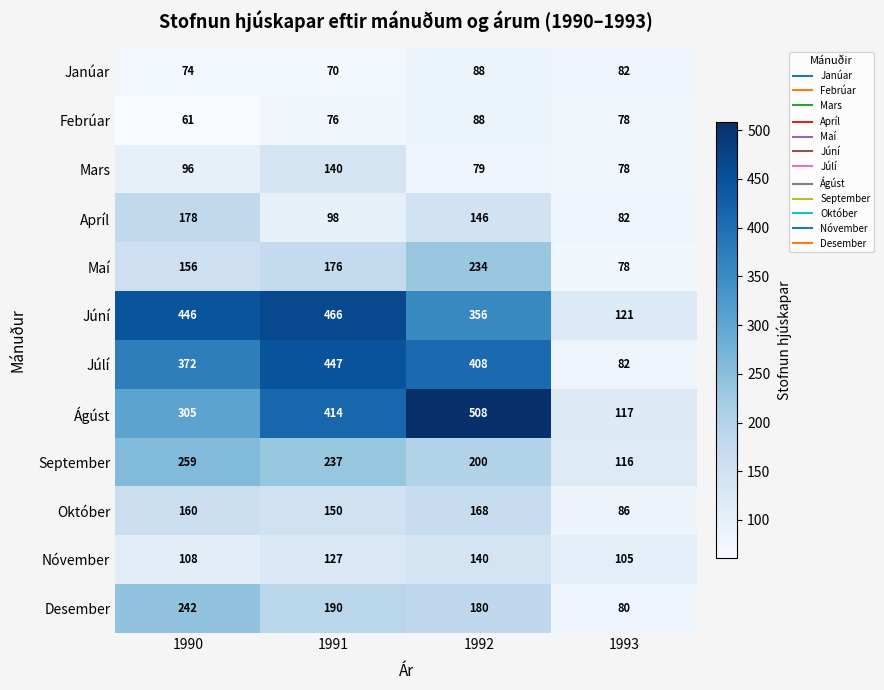

What is the spread (max minus min) of values at 1993?

43